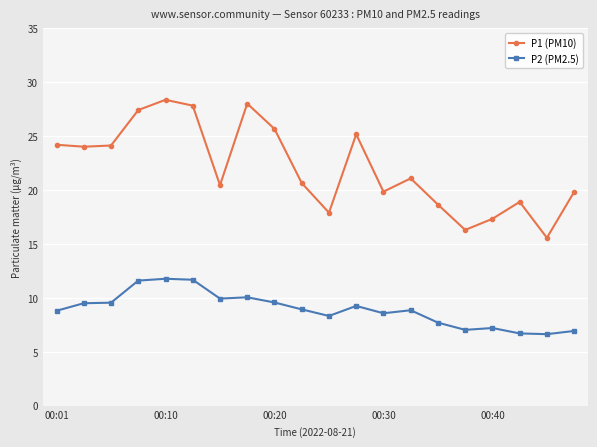

At how many categories does at least one series exceed 17?

18